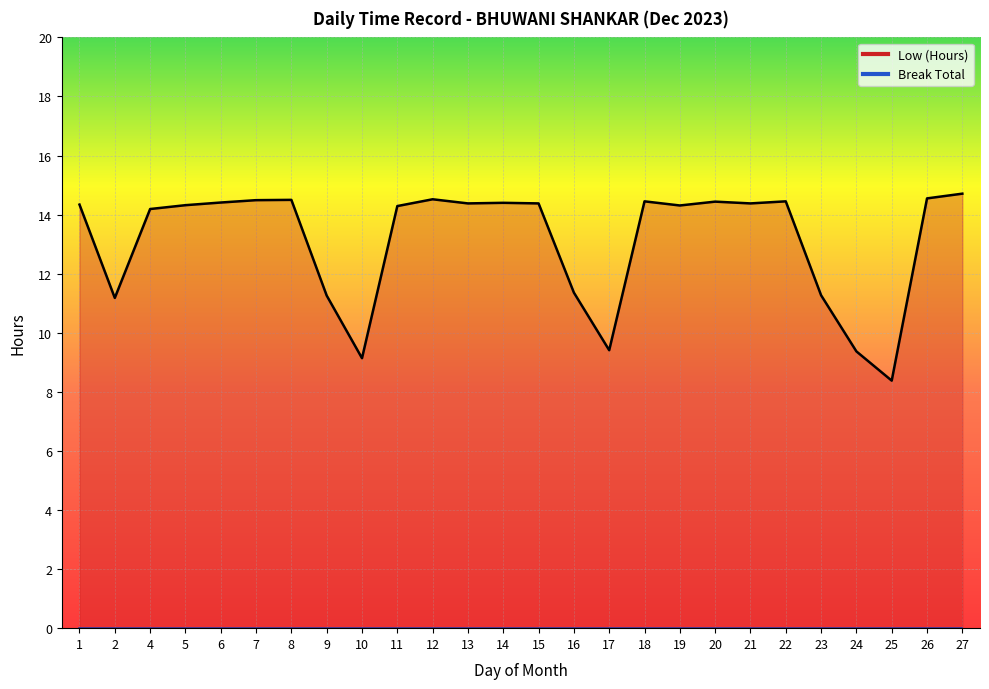

The chart shows a value of 14.3 at 1. True or false?

True